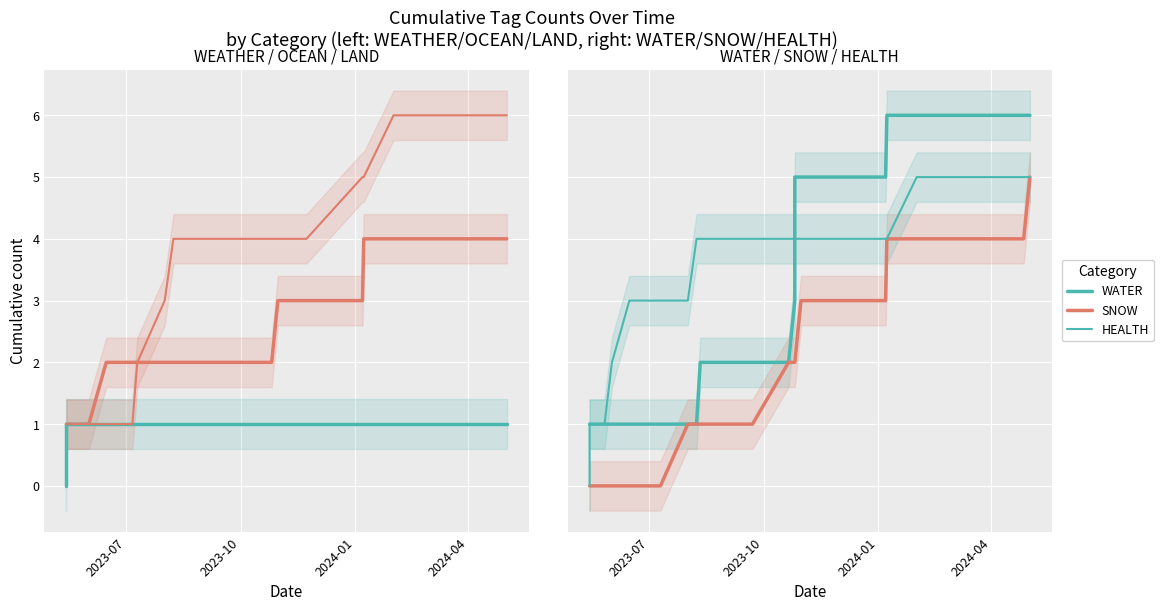

What is the difference between the second highest and second lowest values in the LAND series?

5